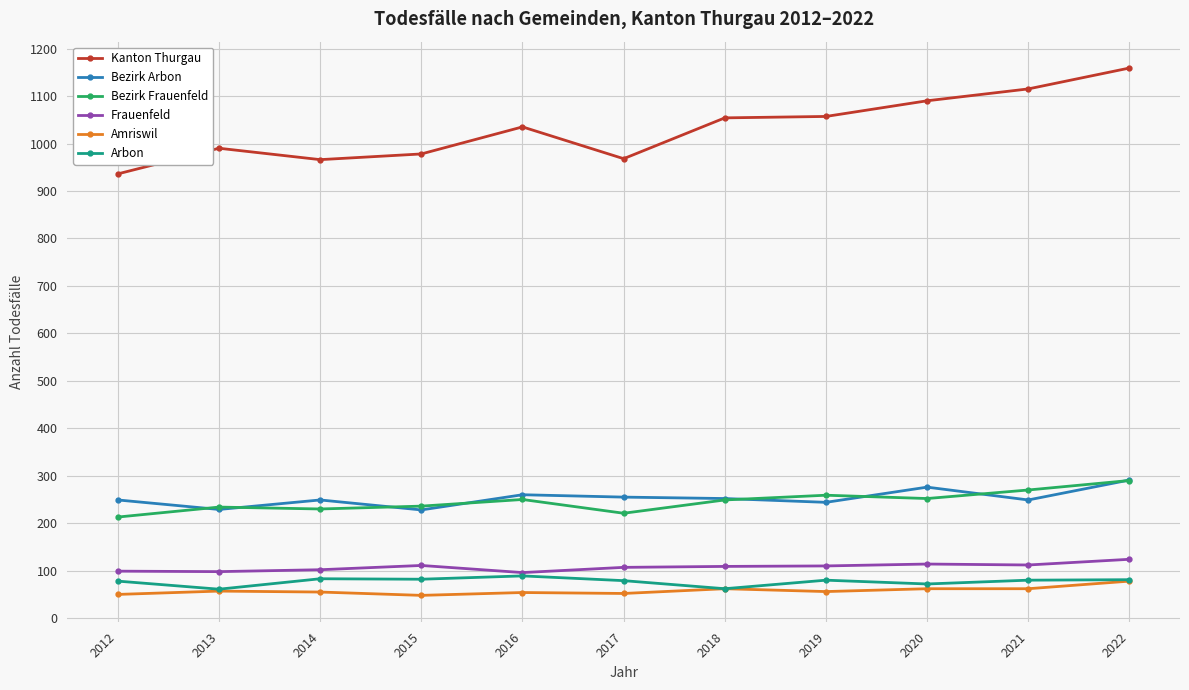

What is the difference between the highest and lowest values at 2014?

911